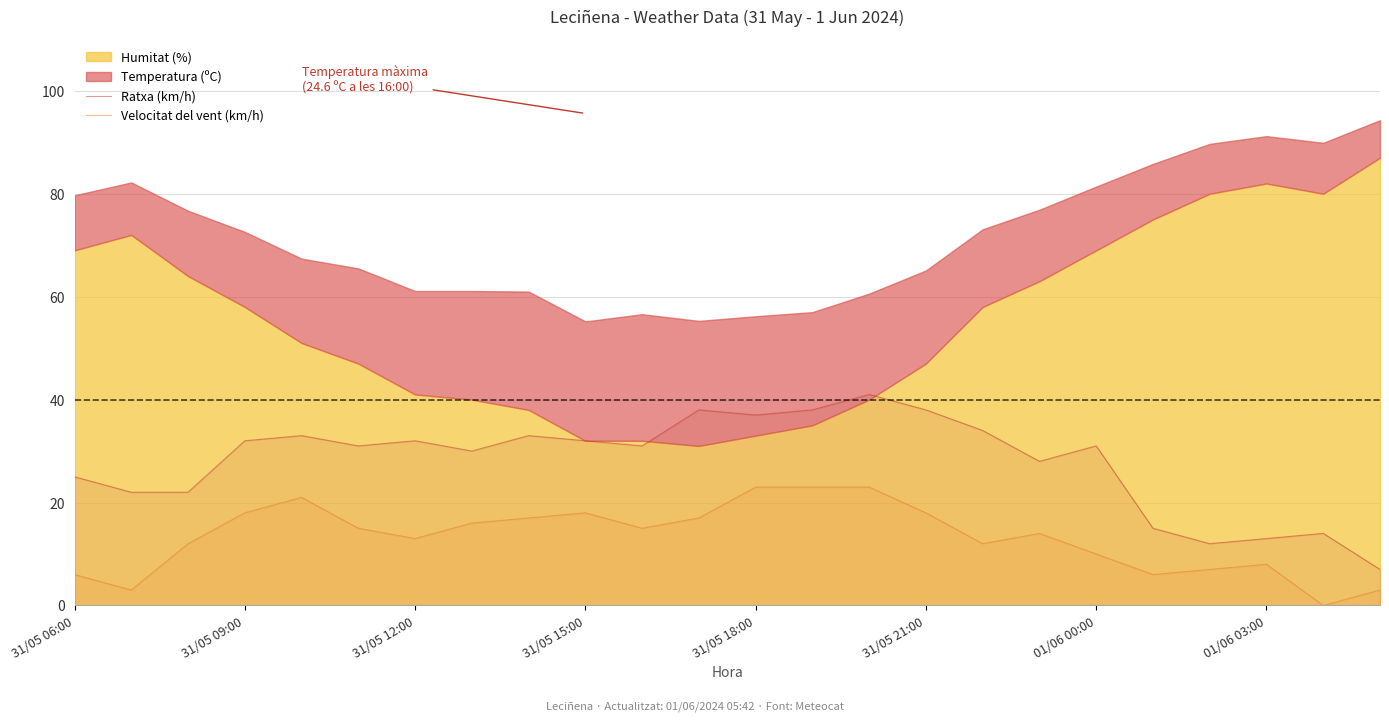

True or false: Velocitat del vent (km/h) and Ratxa (km/h) intersect in this chart.

False